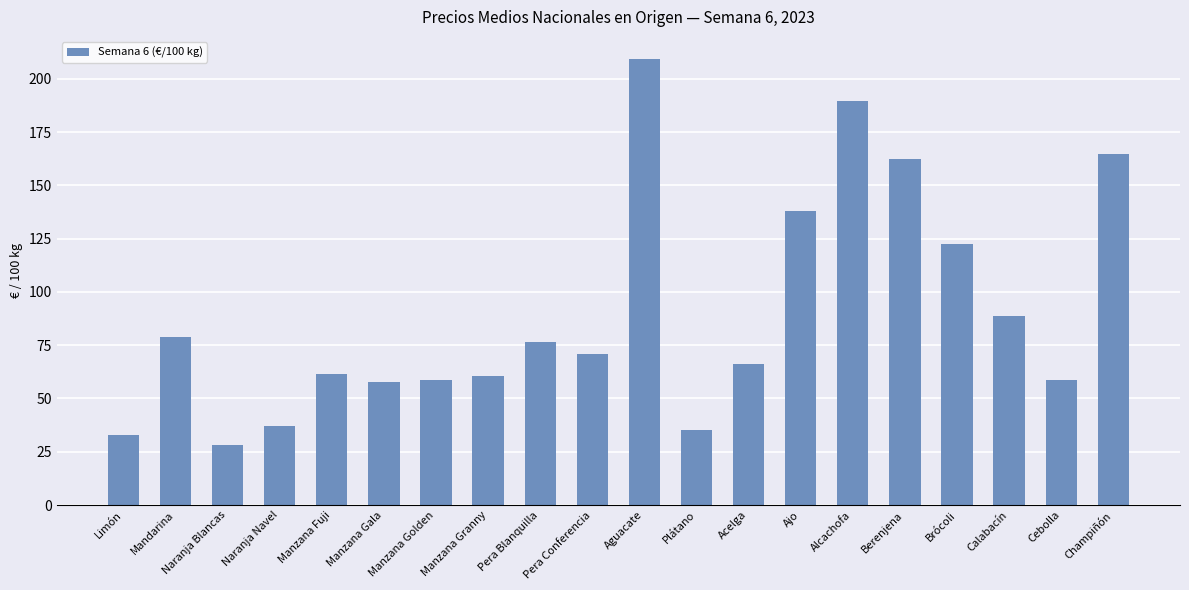

Where is the data nearest to the value 118?

Brócoli